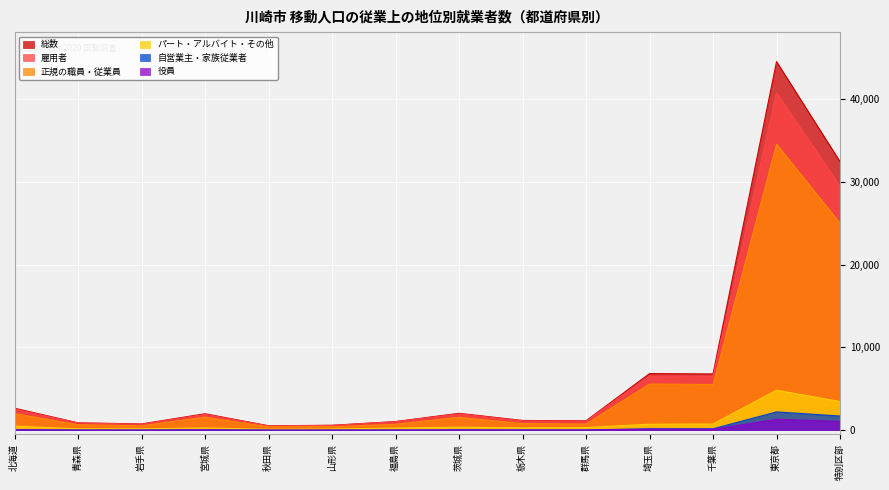

Which category has the highest value in the 正規の職員・従業員 series?

東京都